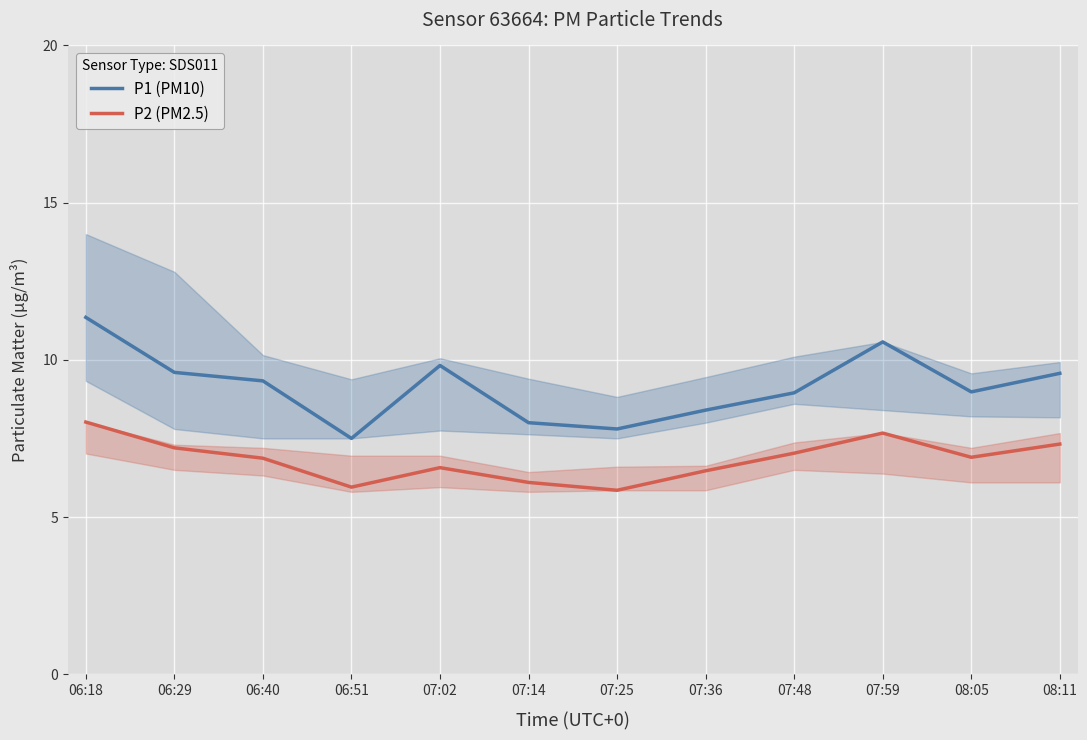

How many interior local peaks does the P2 (PM2.5) series have?

2